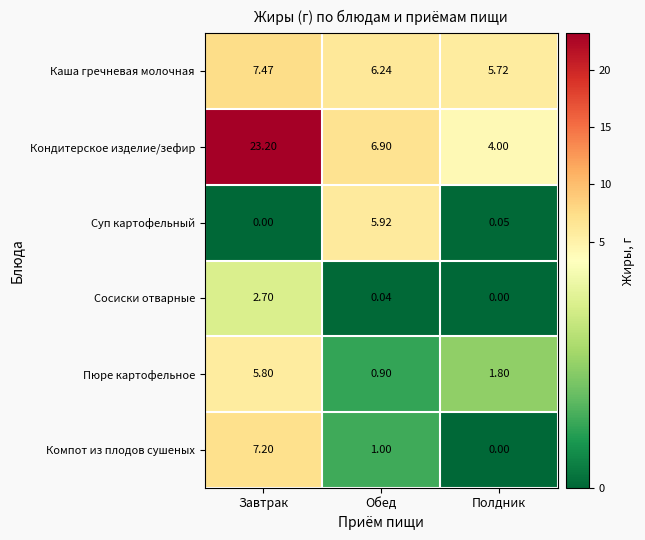

Is the value of Сосиски отварные at Завтрак greater than the value of Компот из плодов сушеных at Завтрак?

No